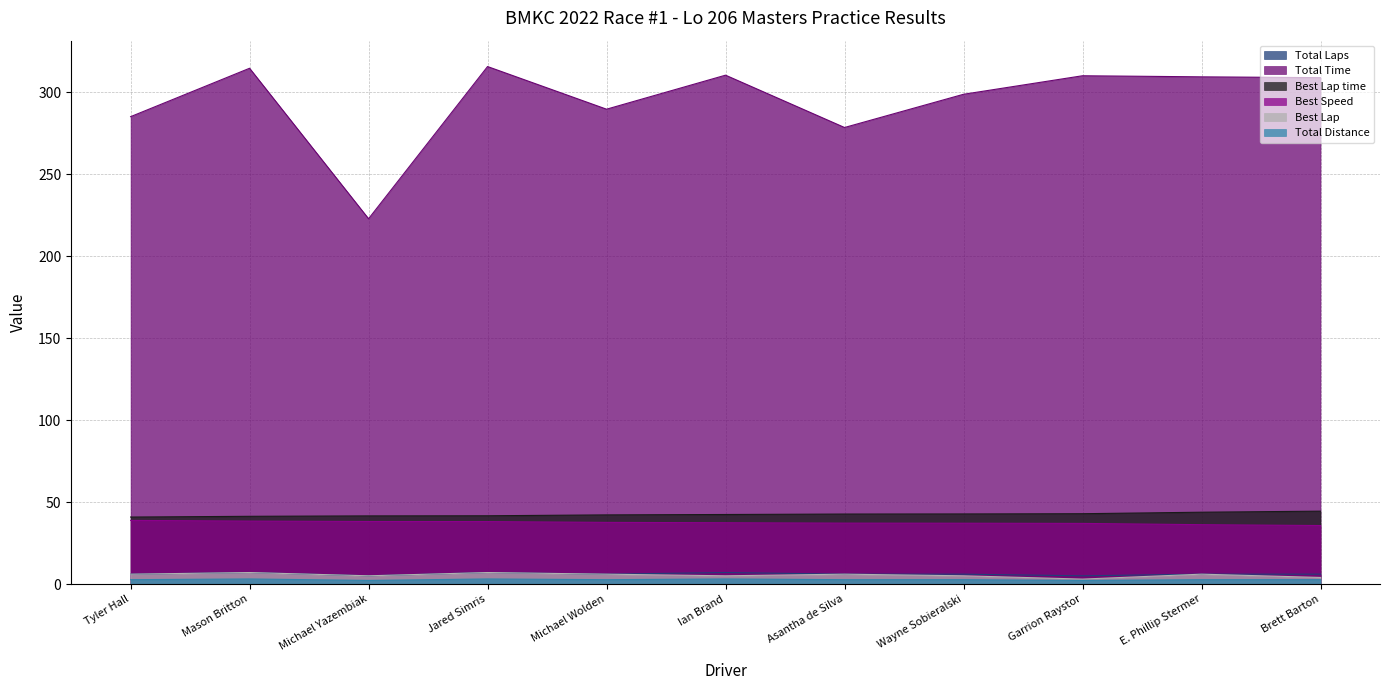

The value of Best Lap time at Ian Brand is 10.2. True or false?

False